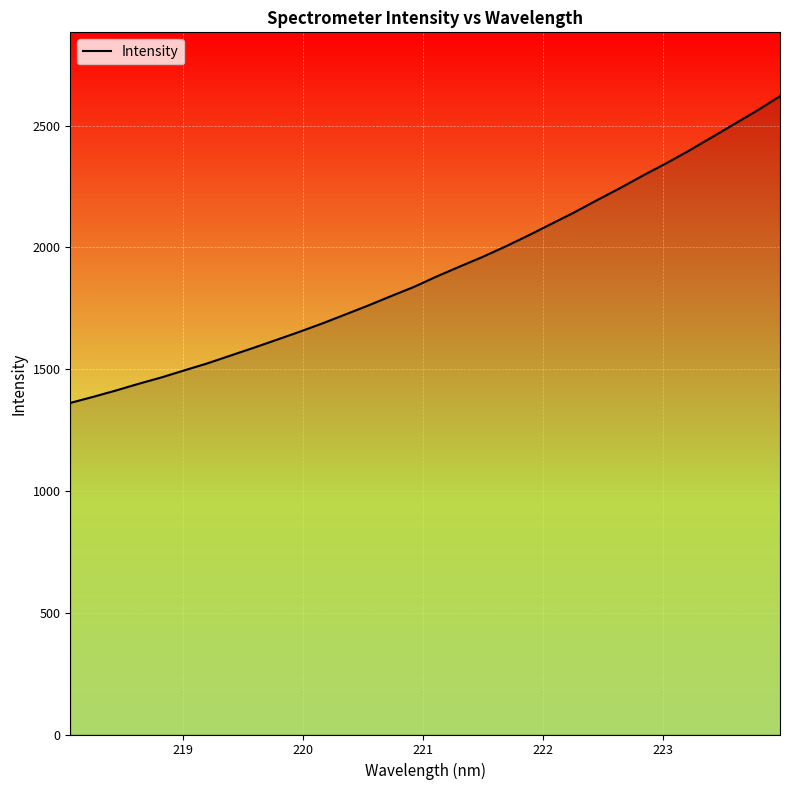

Count the number of data series in this chart.

1